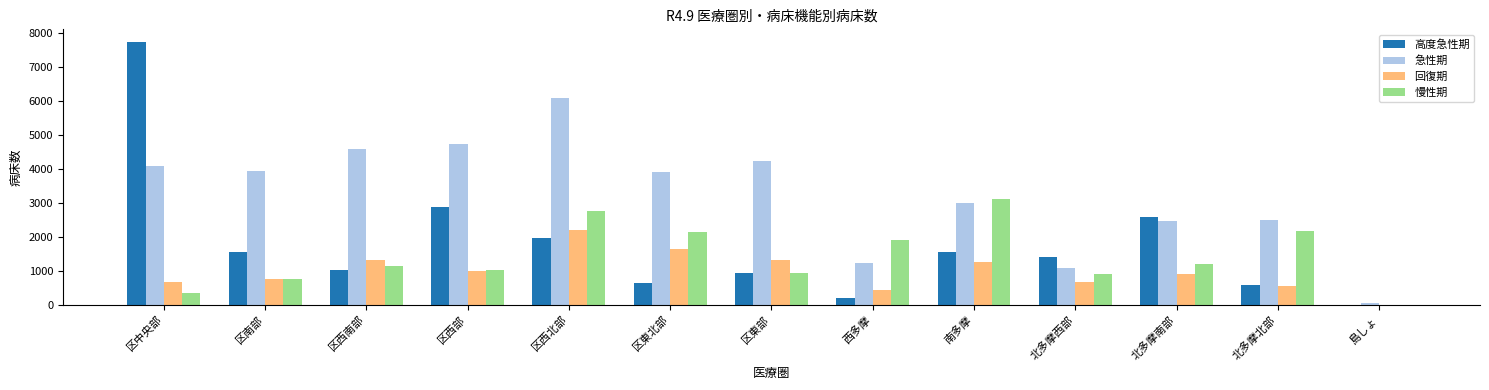

Which series changed the most between 区西部 and 区東北部?

高度急性期